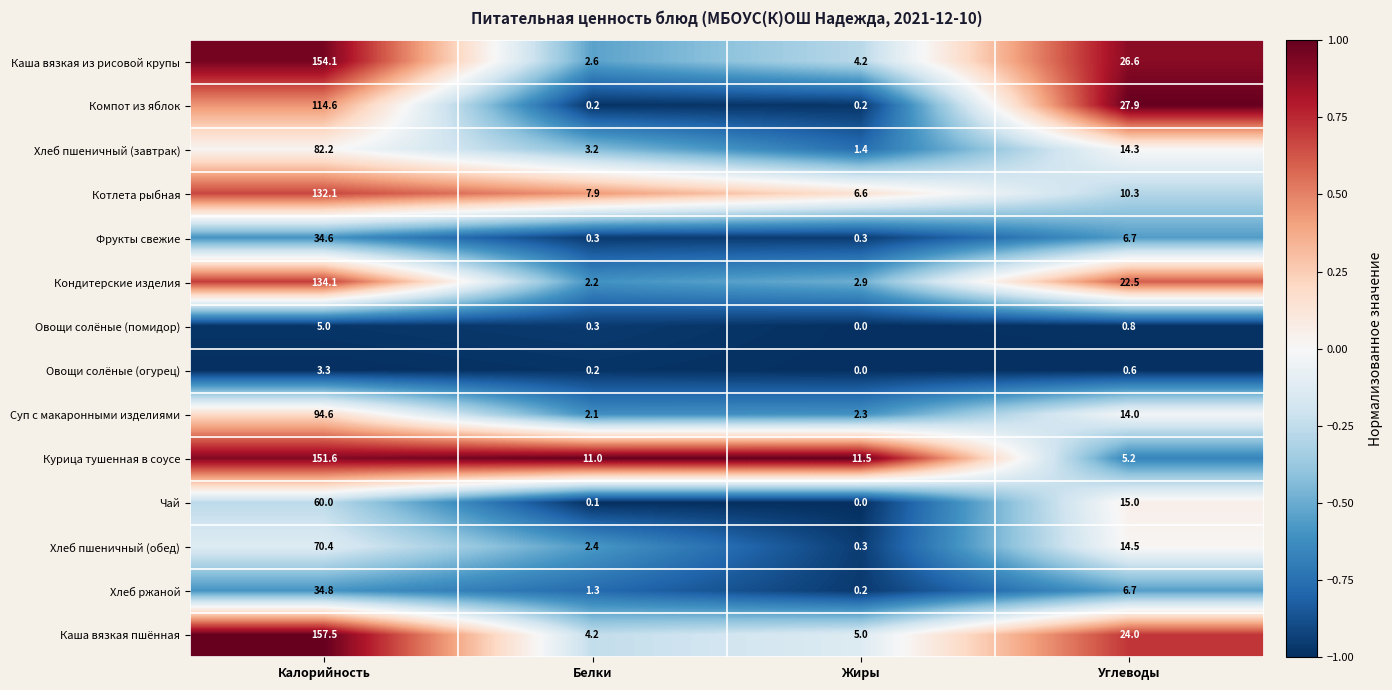

What value does the Каша вязкая пшённая series have at Жиры?

5.0